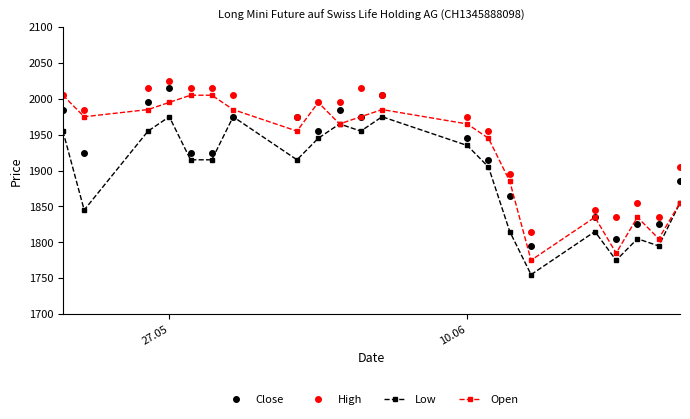

True or false: Low and High cross at least once.

False